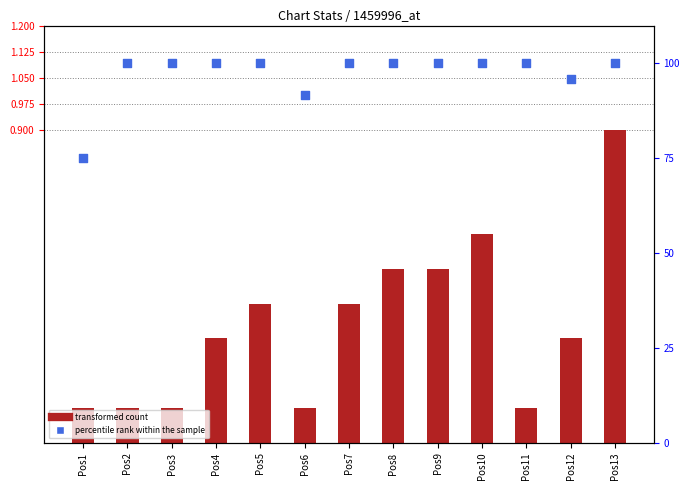

Which series has the widest spread of Y values?

percentile rank within the sample